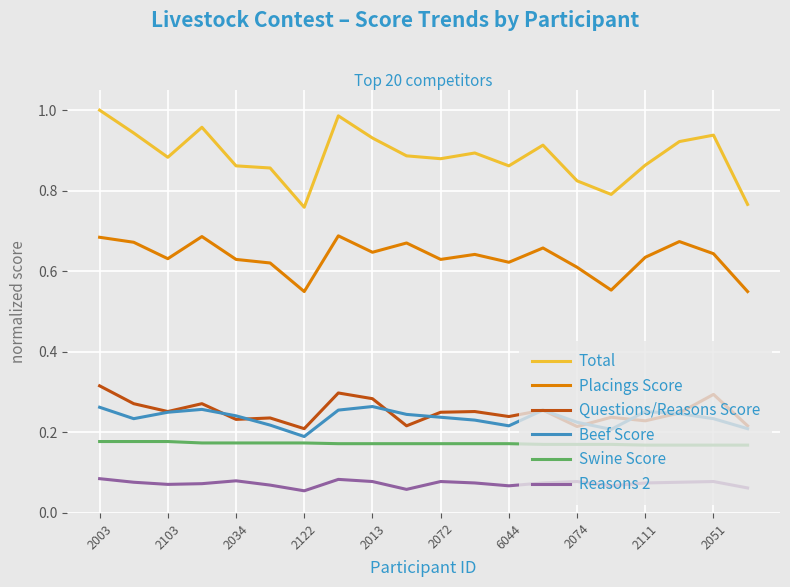

Rank the series by their maximum value, from lowest to highest.

Reasons 2, Swine Score, Beef Score, Questions/Reasons Score, Placings Score, Total